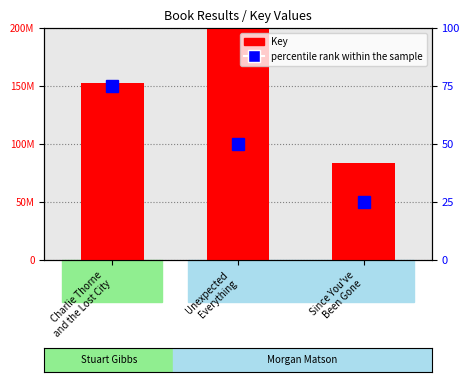

How many data points in Key are above 152290230?

1